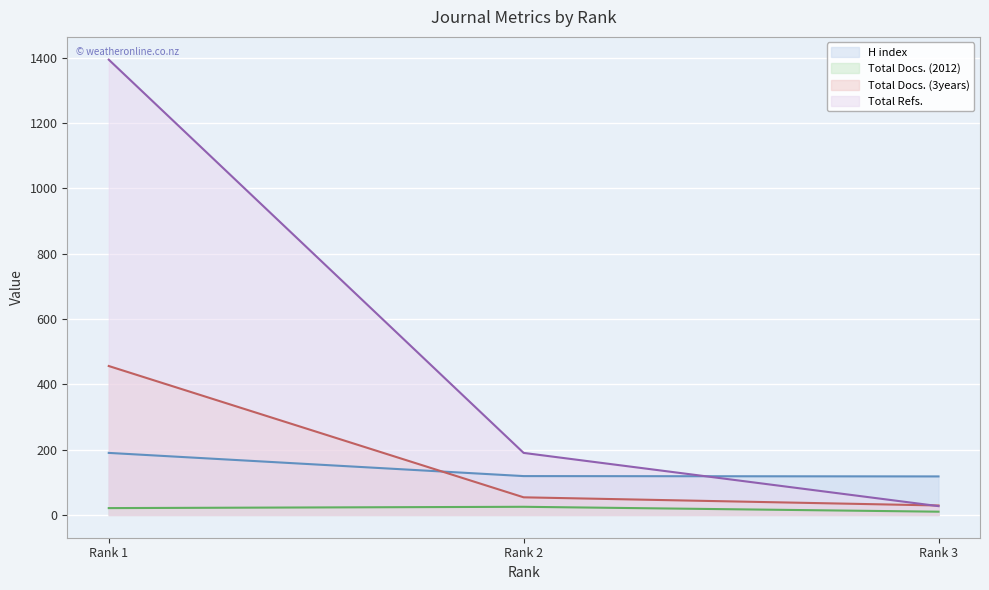

What are all the series names shown in the legend?

H index, Total Docs. (2012), Total Docs. (3years), Total Refs.